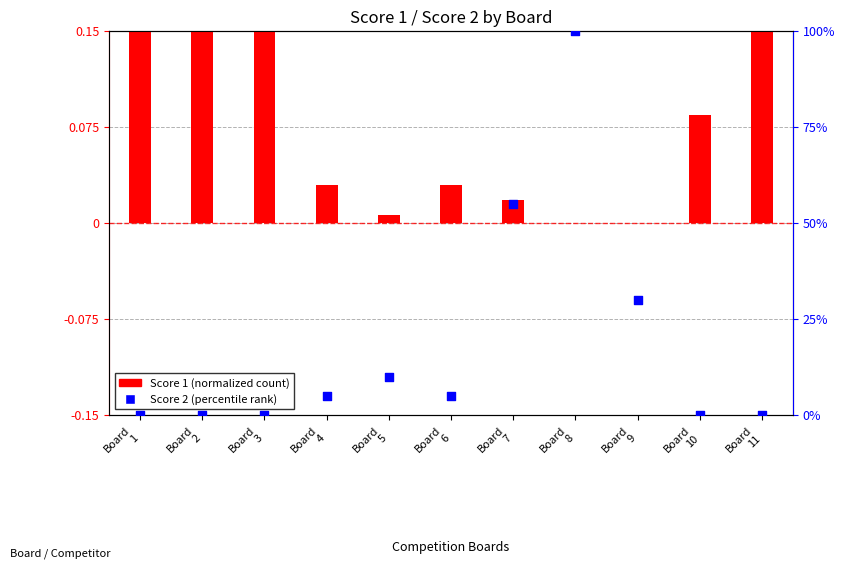

Which series has the largest Y range (max minus min)?

Score 2 (percentile)